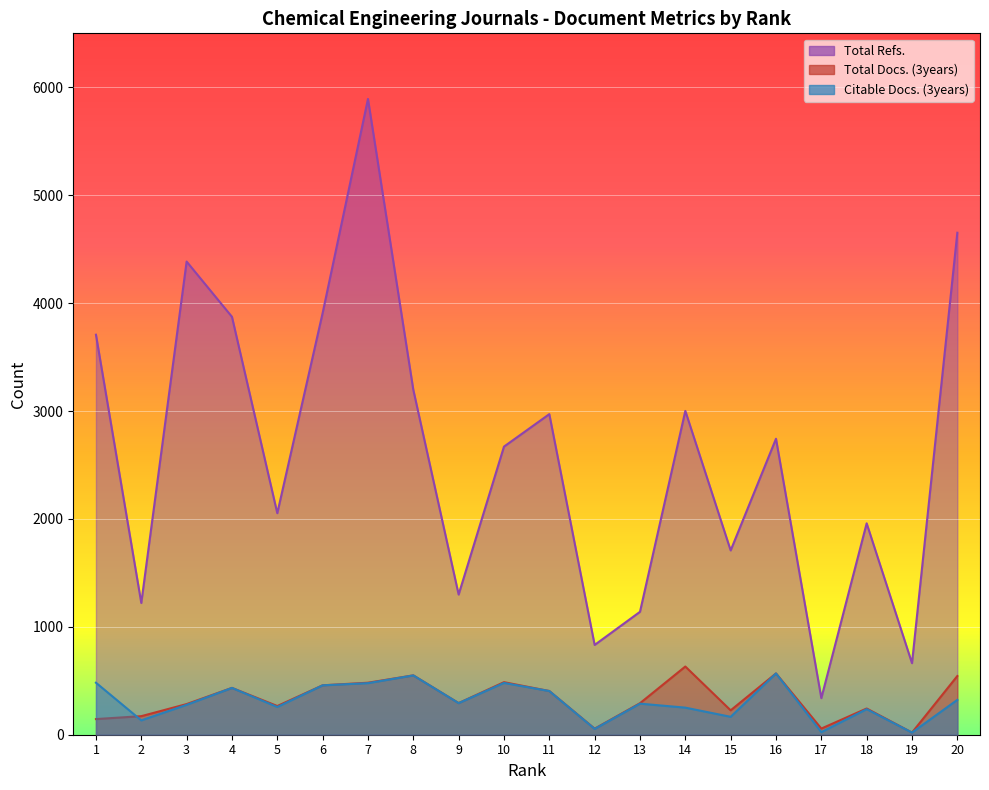

Rank the categories by Total Refs. value from lowest to highest.

17, 19, 12, 13, 2, 9, 15, 18, 5, 10, 16, 11, 14, 8, 1, 4, 6, 3, 20, 7